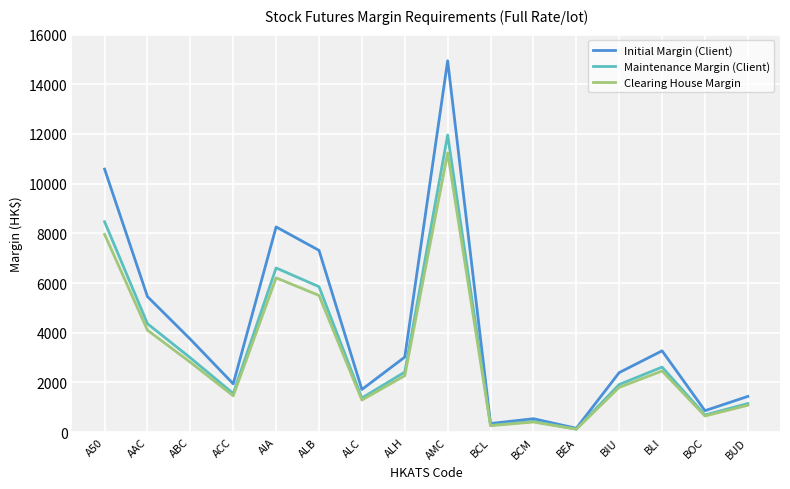

Which series has the largest total across all categories?

Initial Margin (Client)